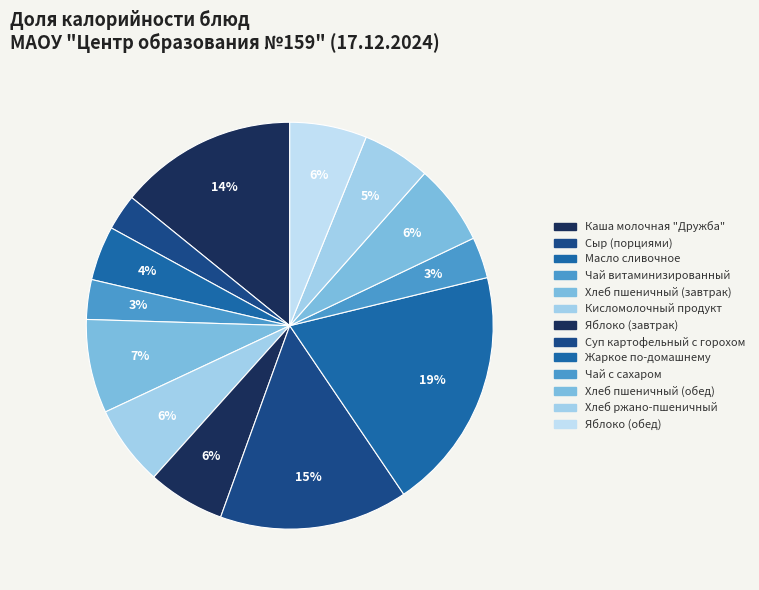

What percentage is NOT represented by Хлеб ржано-пшеничный?

94.6%